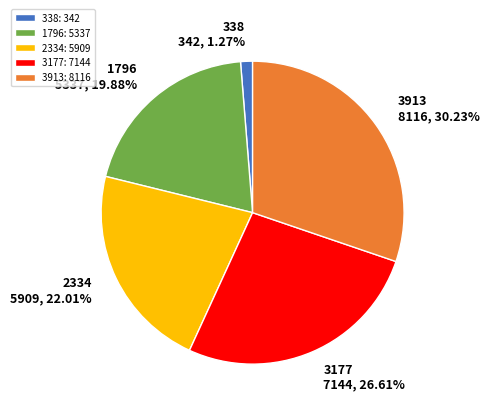

How many segments does this pie chart have?

5